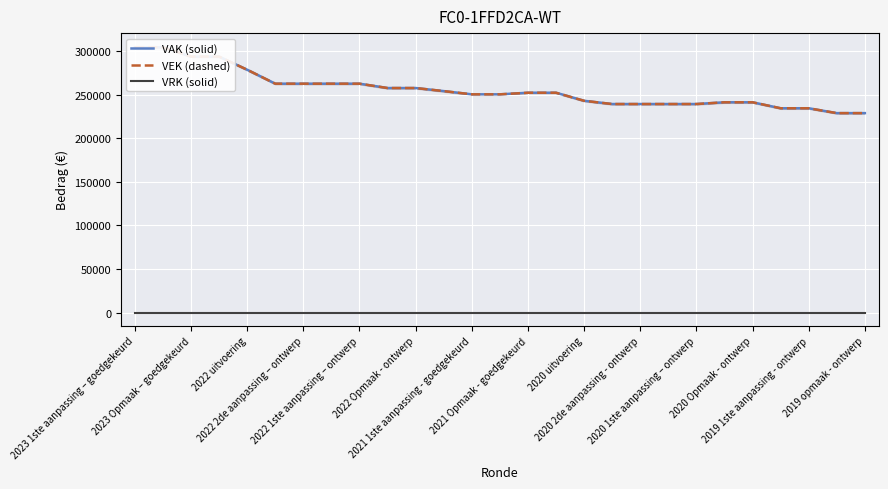

True or false: VEK (dashed) and VRK (solid) intersect in this chart.

False